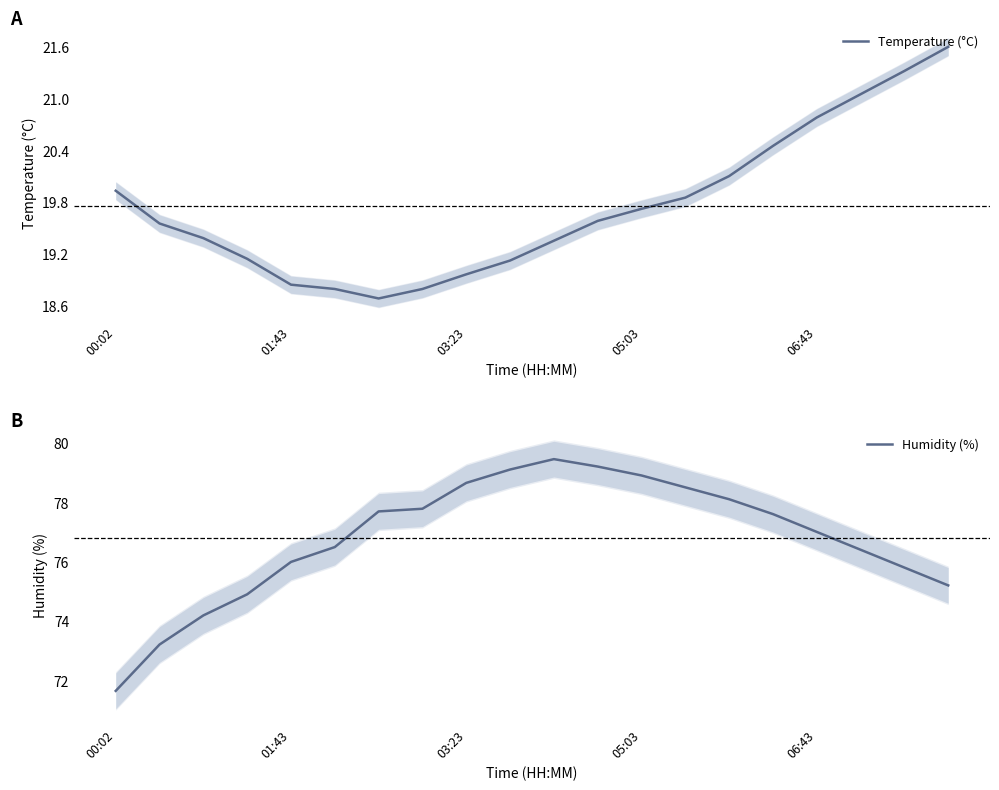

Read the Temperature (°C) value at 9.

19.1